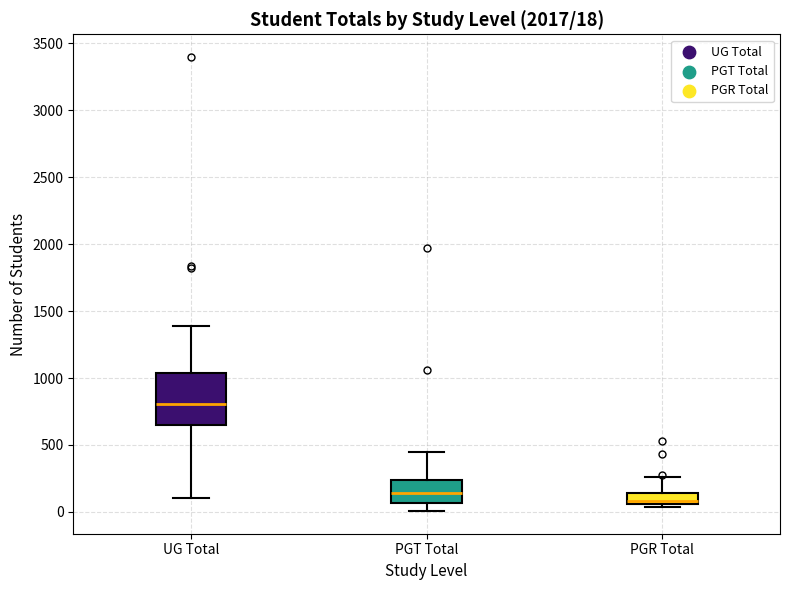

Which box is the tallest, from its lower edge to its upper edge?

UG Total